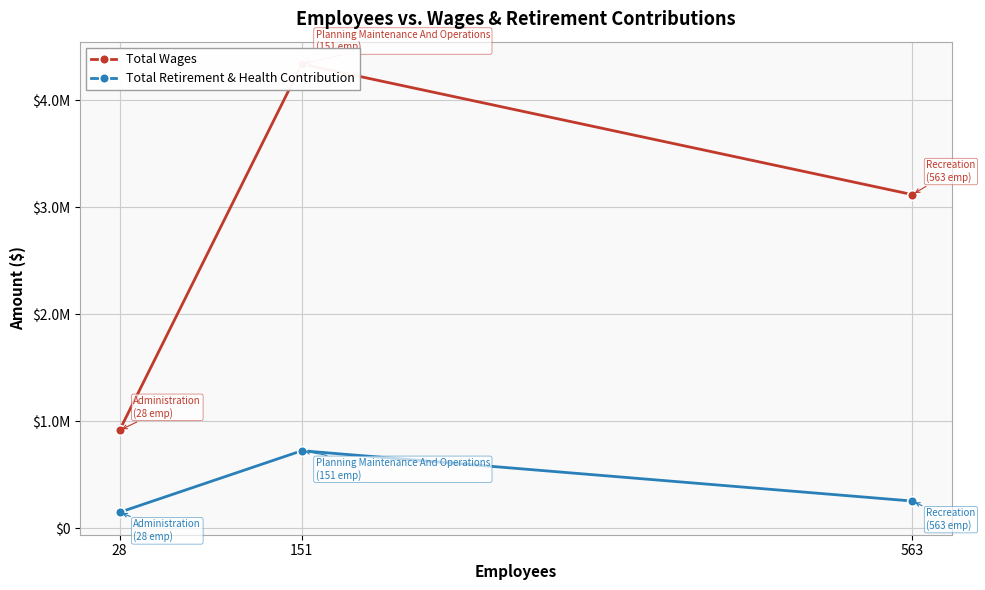

List the series in order of their peak value, lowest first.

Total Retirement & Health Contribution, Total Wages